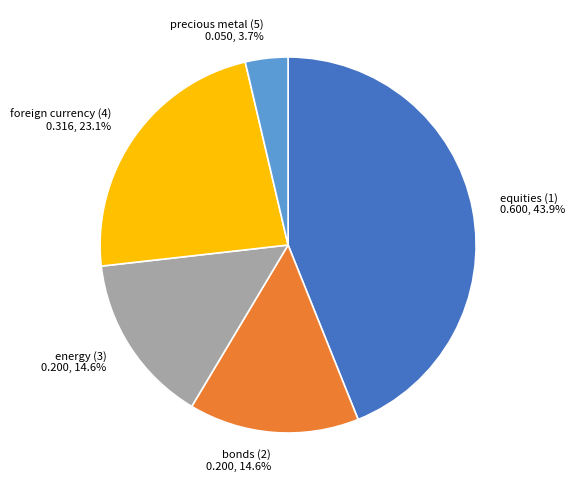

How many slices are in this pie chart?

5